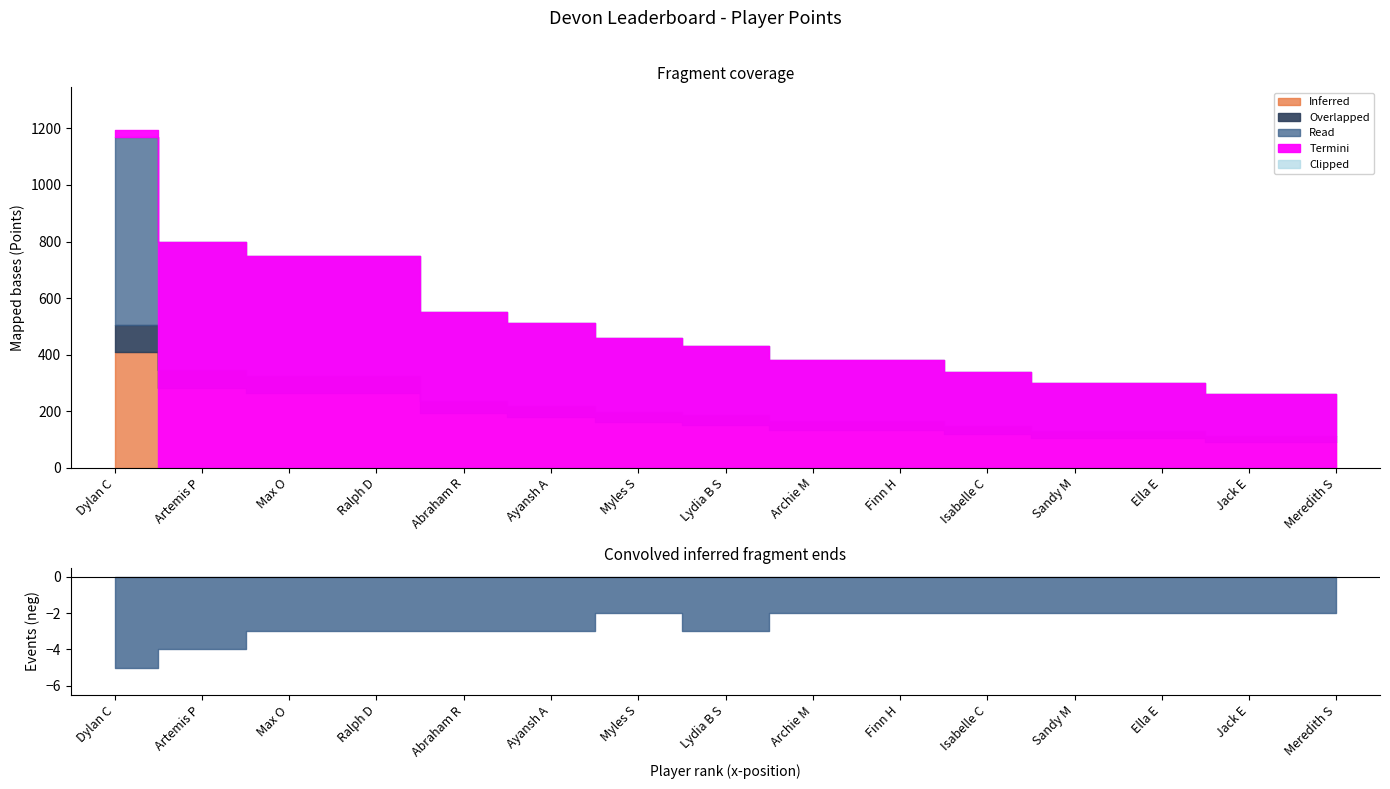

True or false: Total Points and Number of Events intersect in this chart.

False